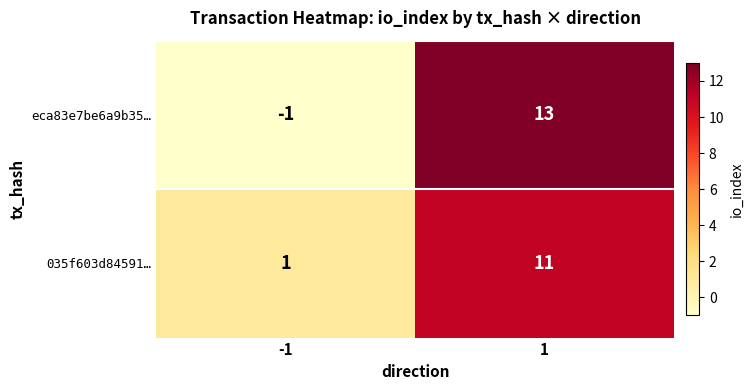

What is the sum of all eca83e7be6a9b35… values?

12